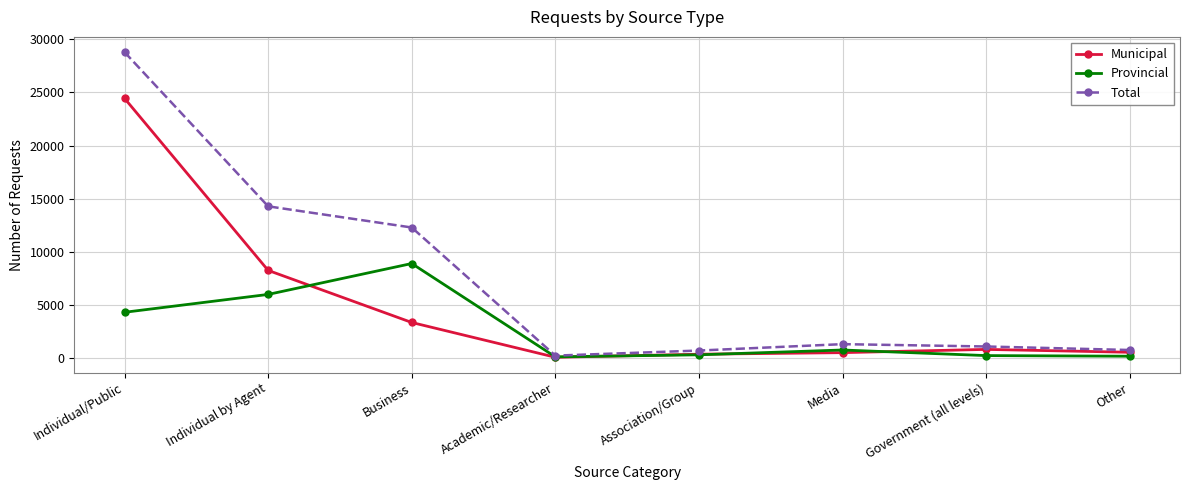

At which category does Provincial reach its first local peak?

Business